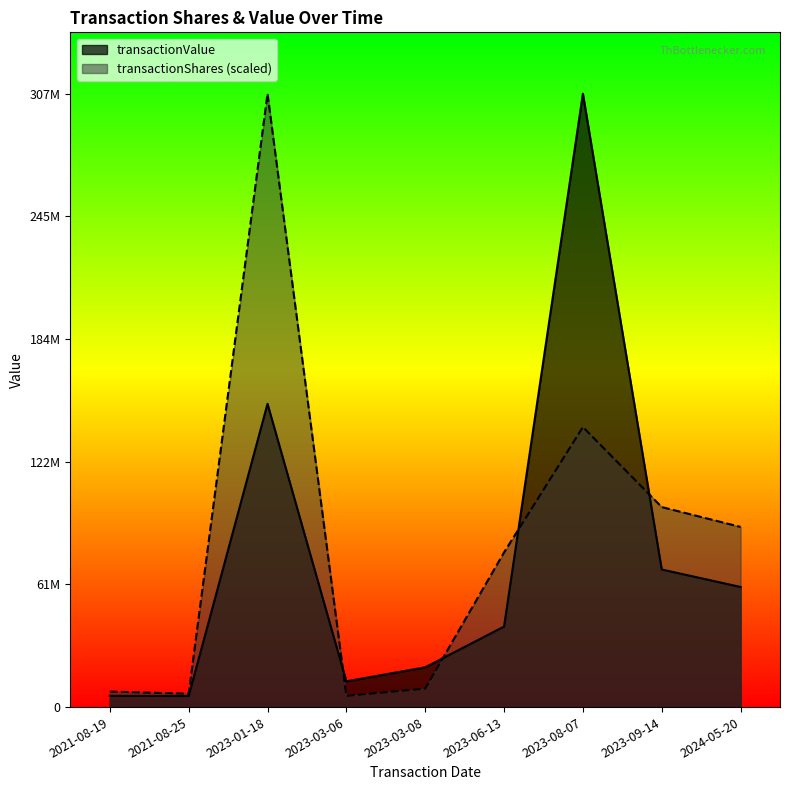

Is it true that transactionShares equals 9270735.9 at 2023-03-08?

True